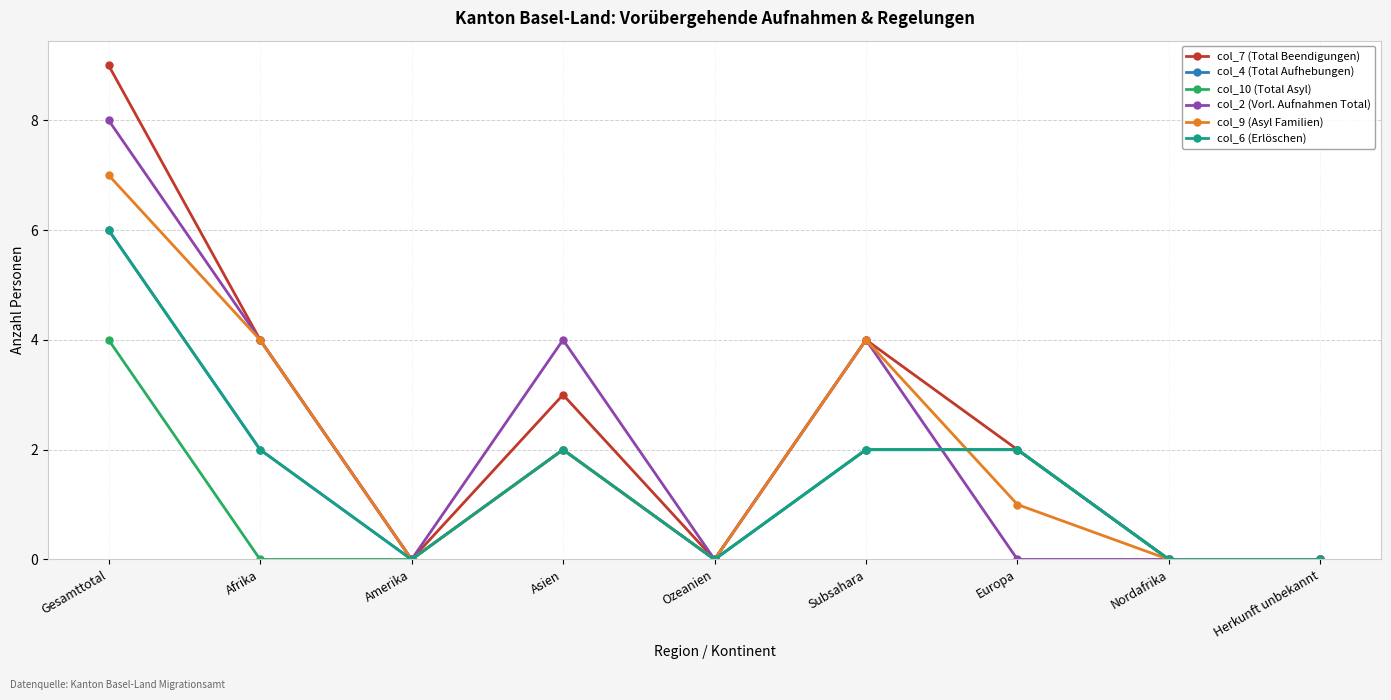

True or false: col_10 (Total Asyl) has more than 0 points higher than both neighbors.

True